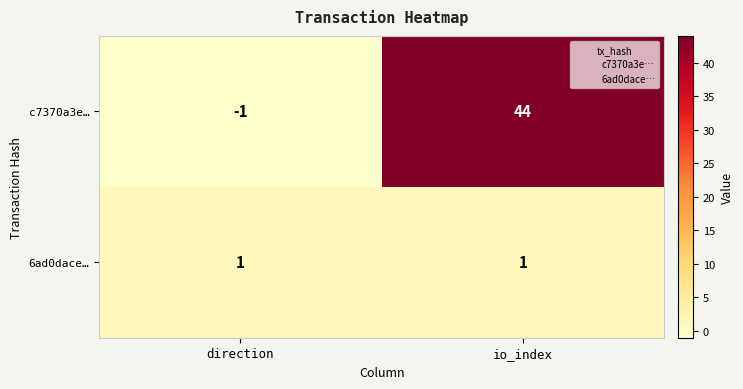

At how many categories does at least one series exceed 34?

1